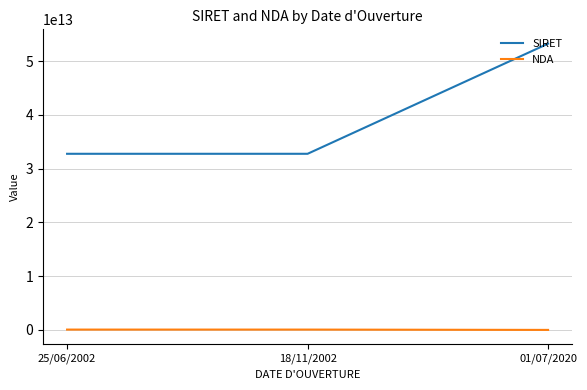

Which series has the largest range (max minus min)?

SIRET